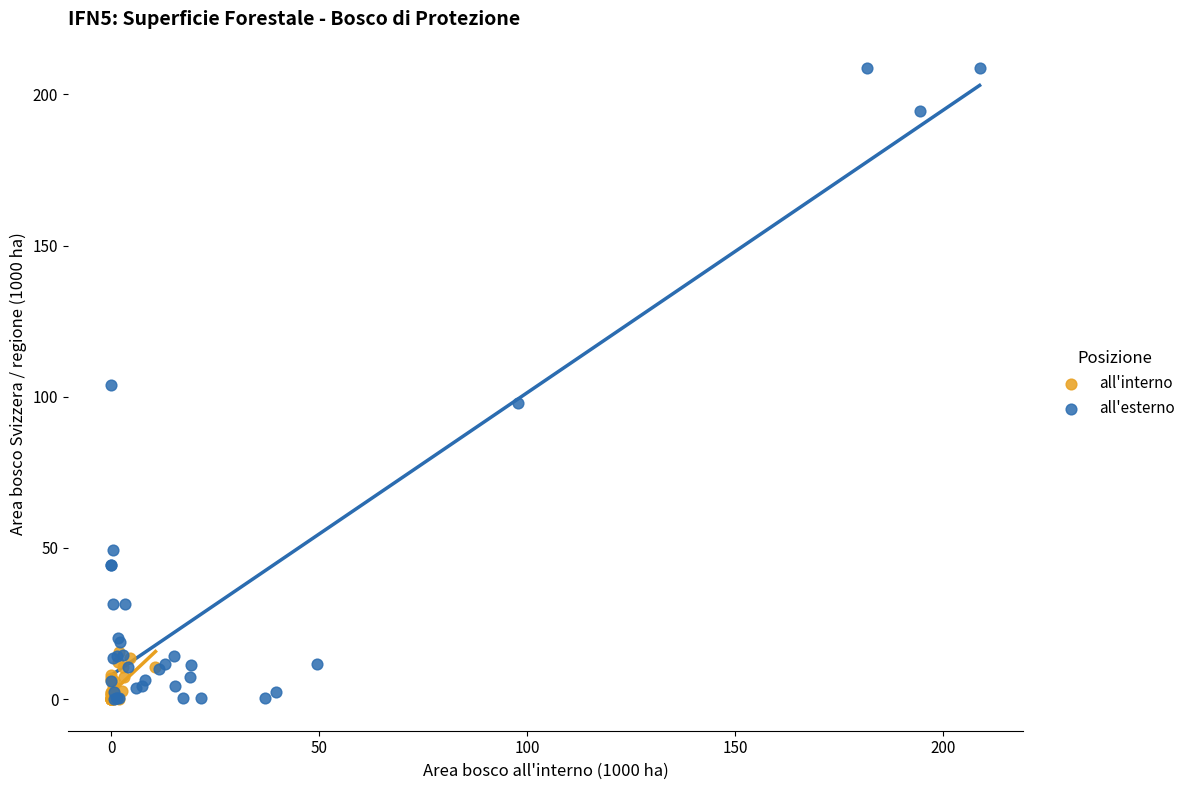

Which series reaches the maximum Y coordinate?

all'esterno